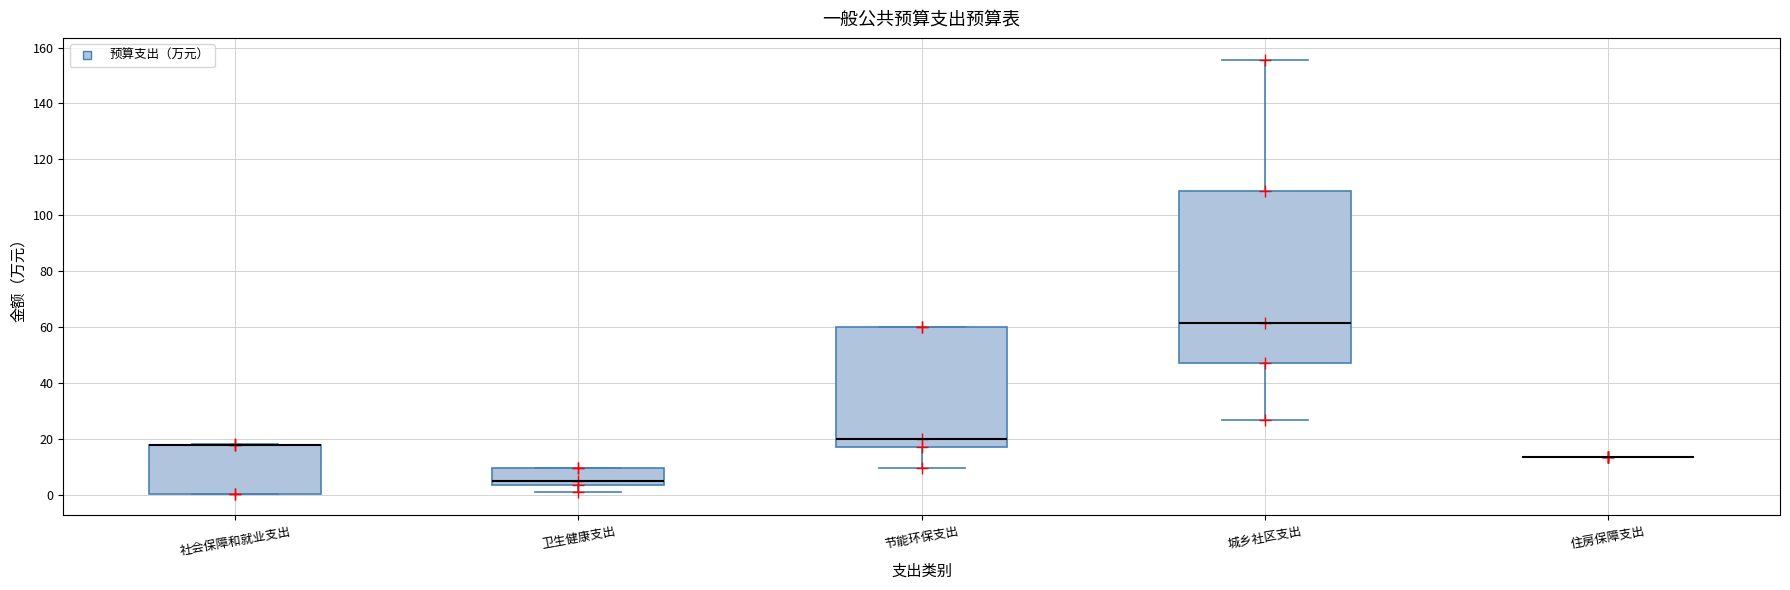

Reading left to right, transcribe this box plot: for each box, give where its median line is, the range the box spans, and where its two whiskers end, as read against the y-axis. The values are not printed on the chart, so give them approximately, as read against the axis.

社会保障和就业支出: median 18 (drawn on the box's upper edge), box 0 to 18, whiskers 0 to 18
卫生健康支出: median 4 (just above the box's lower edge), box 4 to 10, whiskers 2 to 10
节能环保支出: median 20, box 18 to 60, whiskers 10 to 60
城乡社区支出: median 62, box 48 to 108, whiskers 26 to 156
住房保障支出: box collapsed to a line at 14, whiskers 14 to 14